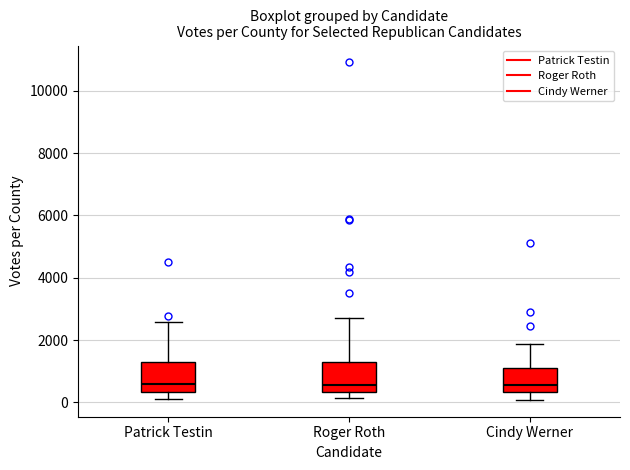

Where does the median line of the box for Patrick Testin sit on the y-axis? The values are not printed on the chart, so give them approximately, as read against the axis.

600